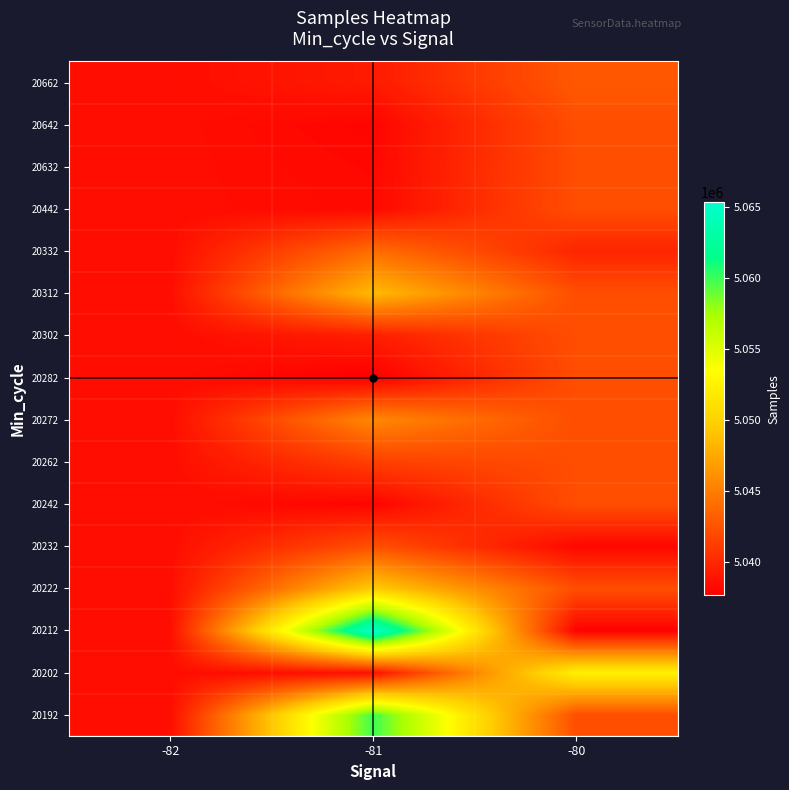

Reading right to left, what are all the values shown in this chart?

20192: -80=5042240.7	-81=5059989.0	-82=5038500.0
20202: -80=5052431.3	-81=5038628.8	-82=5038500.0
20212: -80=5037841.0	-81=5065389.5	-82=5038500.0
20222: -80=5042240.7	-81=5049629.8	-82=5038500.0
20232: -80=5038184.0	-81=5042336.0	-82=5038500.0
20242: -80=5042240.7	-81=5037992.0	-82=5038500.0
20262: -80=5042240.7	-81=5041395.5	-82=5038500.0
20272: -80=5042240.7	-81=5045667.0	-82=5038500.0
20282: -80=5042240.7	-81=5037672.0	-82=5038500.0
20302: -80=5042240.7	-81=5039466.0	-82=5038500.0
20312: -80=5042240.7	-81=5048591.0	-82=5038500.0
20332: -80=5039887.0	-81=5044034.4	-82=5038500.0
20442: -80=5042240.7	-81=5038274.0	-82=5038500.0
20632: -80=5042240.7	-81=5038189.0	-82=5038500.0
20642: -80=5042240.7	-81=5038035.0	-82=5038500.0
20662: -80=5042860.0	-81=5039261.5	-82=5038500.0